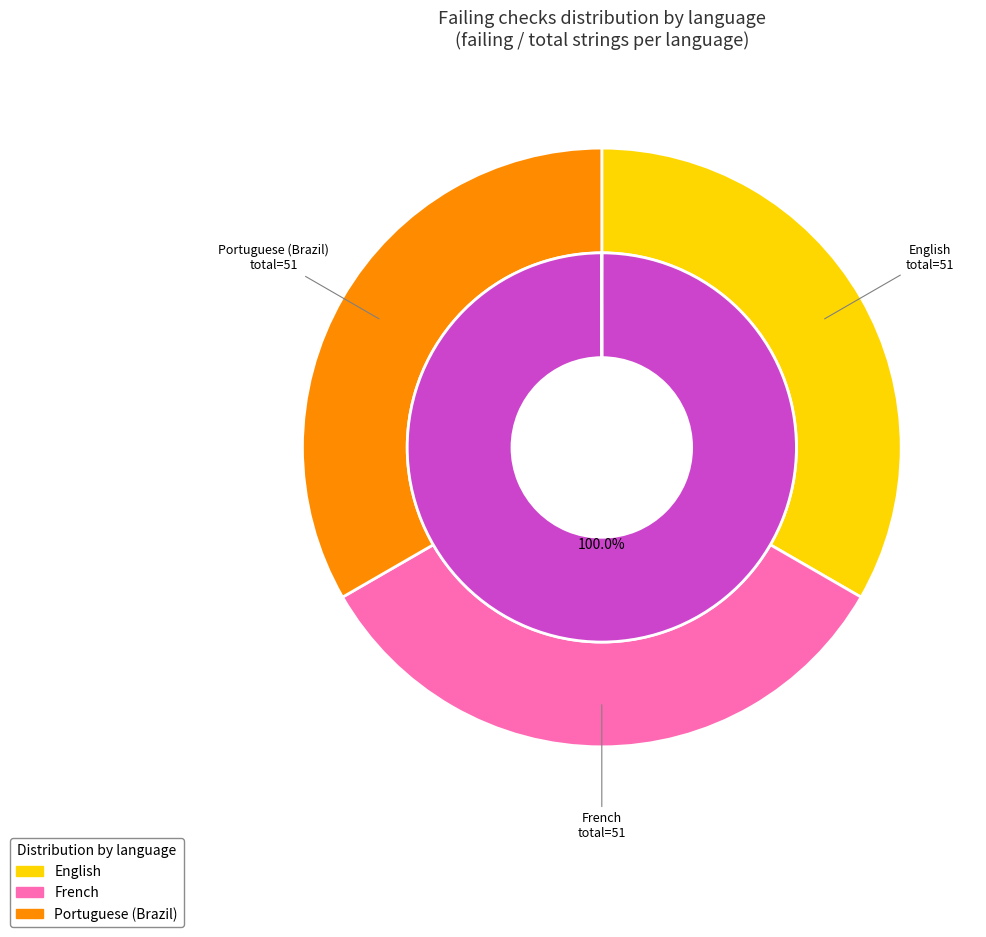

How many segments does this pie chart have?

3